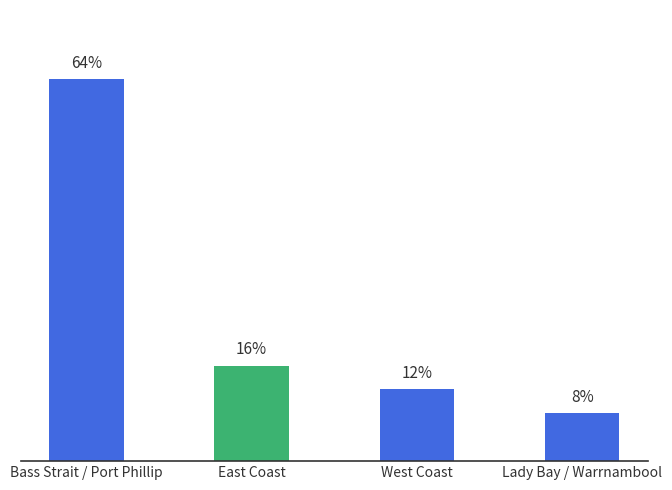

Which category has the lowest value across all series?

Lady Bay / Warrnambool